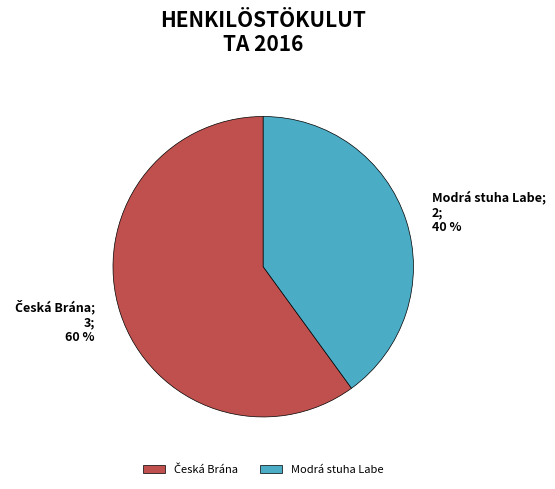

Is there any slice that represents more than half of the pie?

Yes